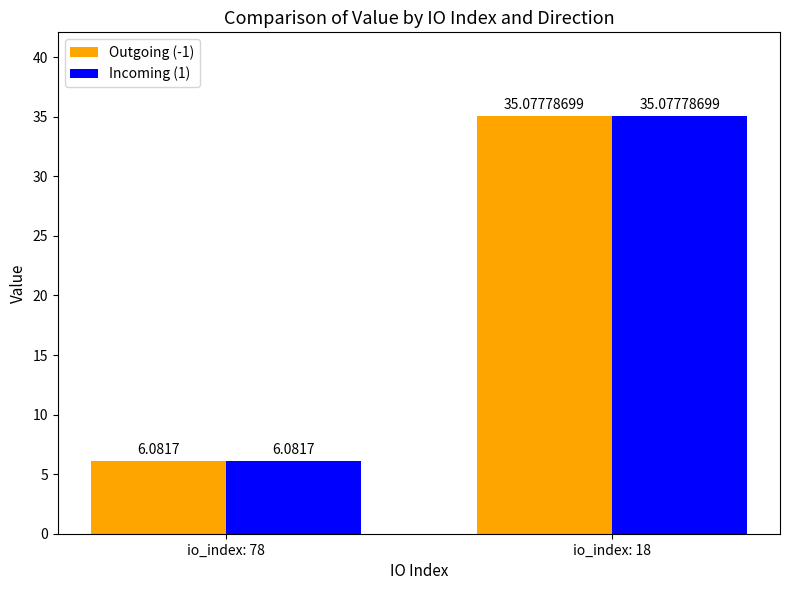

True or false: Incoming (1) has a value of 6.1 at io_index: 78.

True